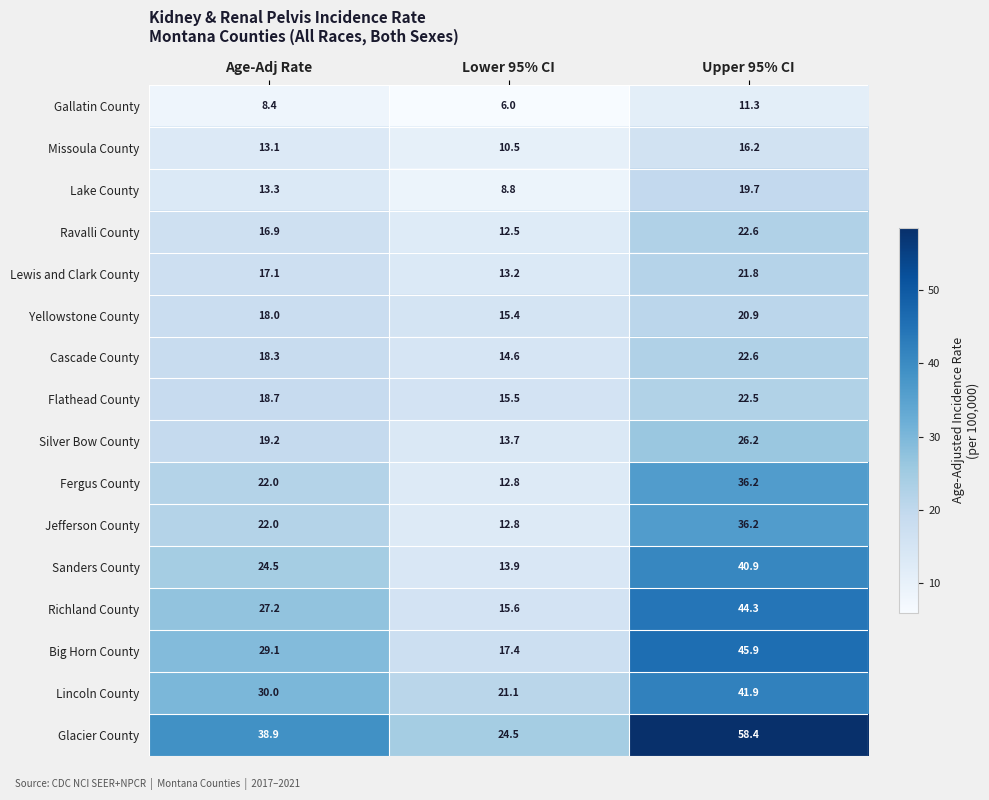

Rank the categories by Cascade County value from highest to lowest.

Upper 95% CI, Age-Adj Rate, Lower 95% CI